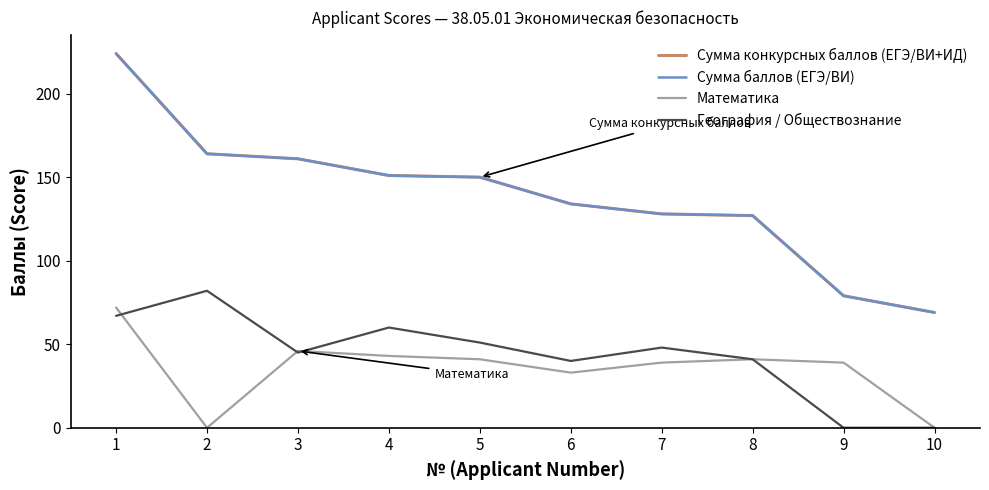

True or false: Математика has more than 1 points higher than both neighbors.

True